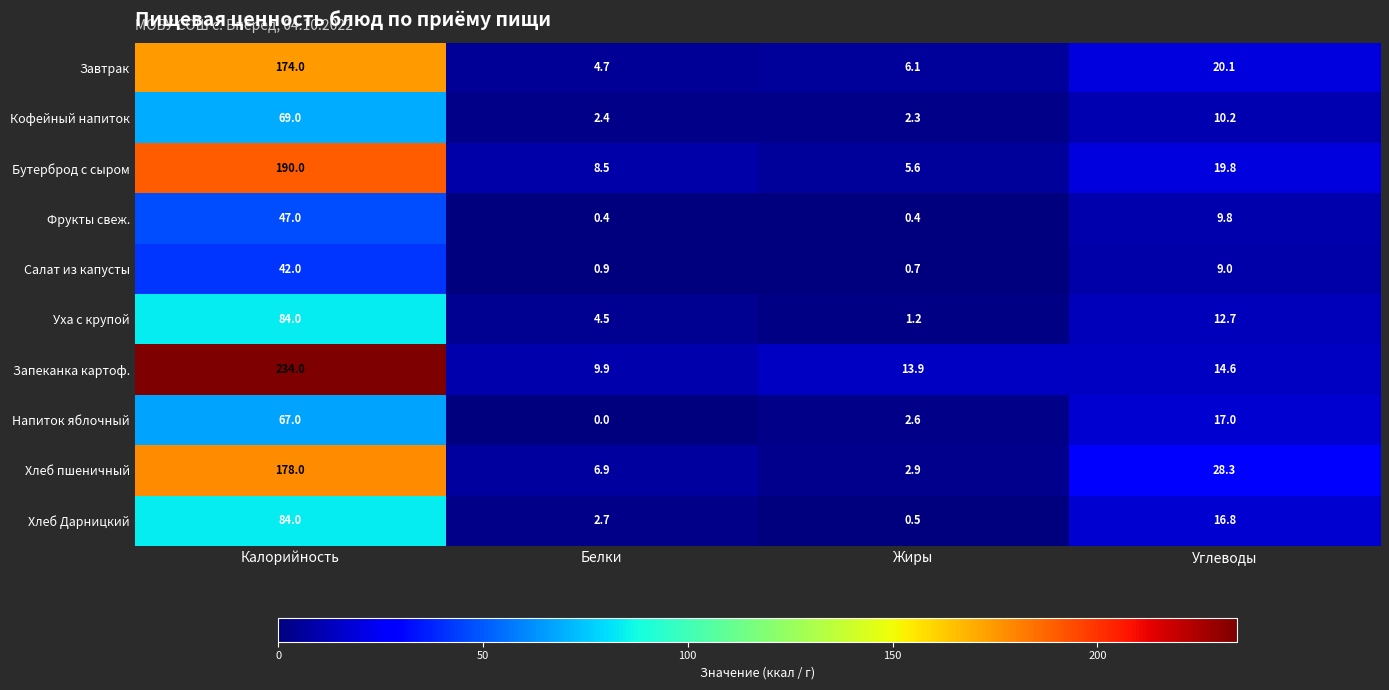

Which series has the largest total across all categories?

Запеканка картоф.